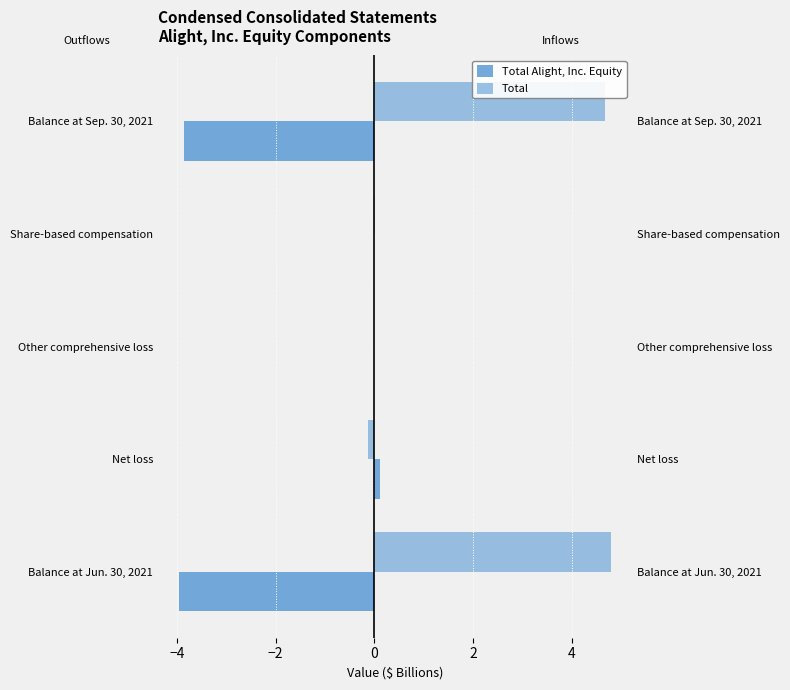

Count the number of categories in the chart.

5